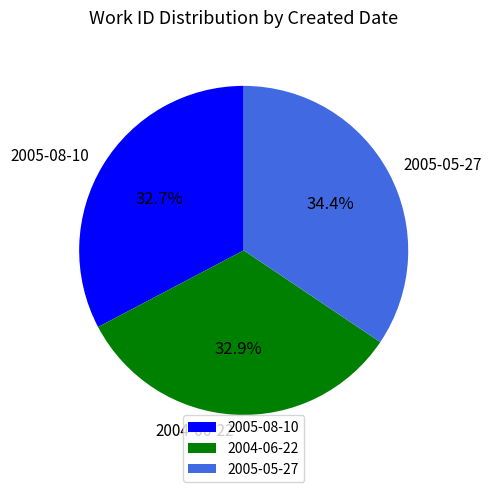

Is 2005-05-27 the majority of the pie?

No